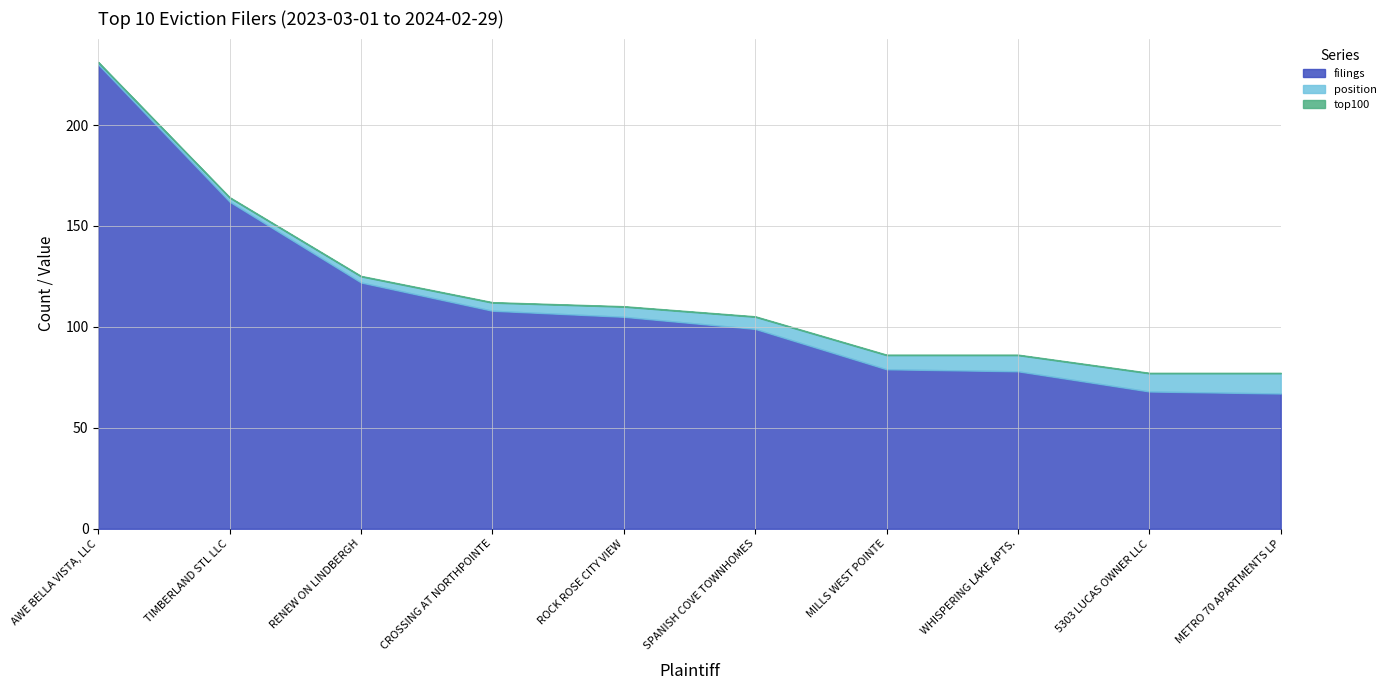

Which series has the largest range (max minus min)?

filings